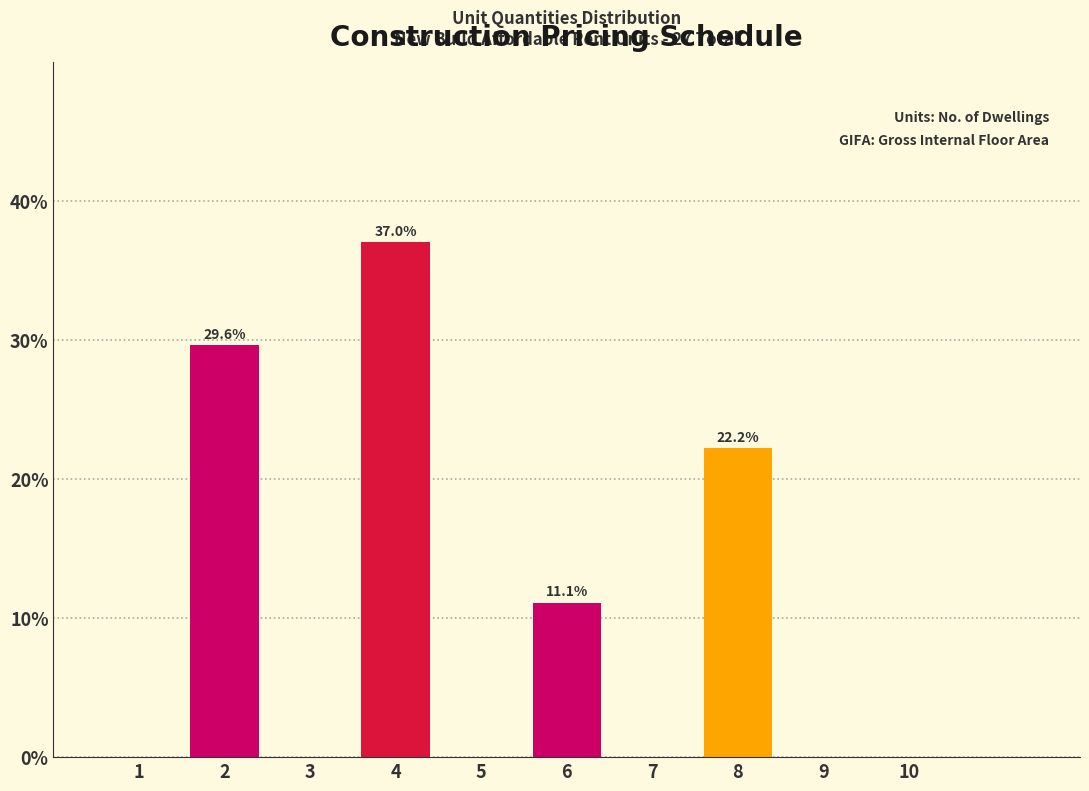

Over which range of the x-axis is the bar tallest?

3.5 to 4.5